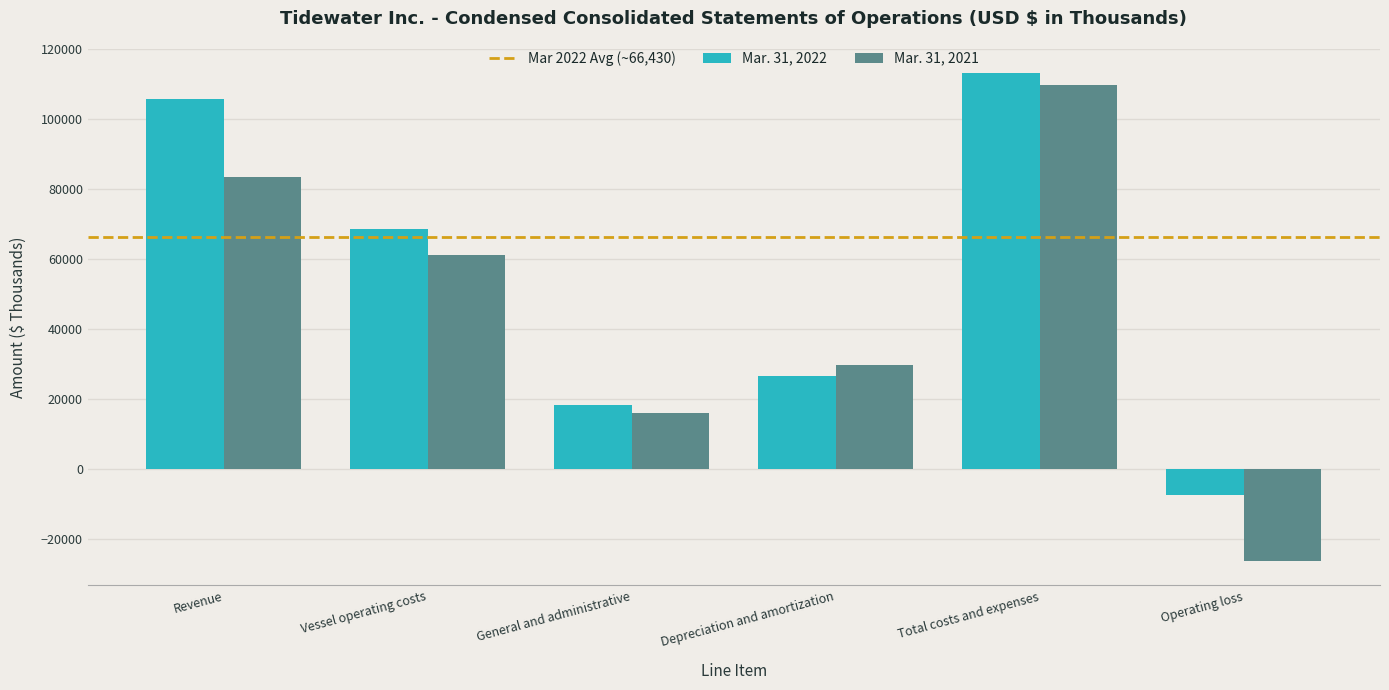

Which series has the largest total across all categories?

Mar. 31, 2022